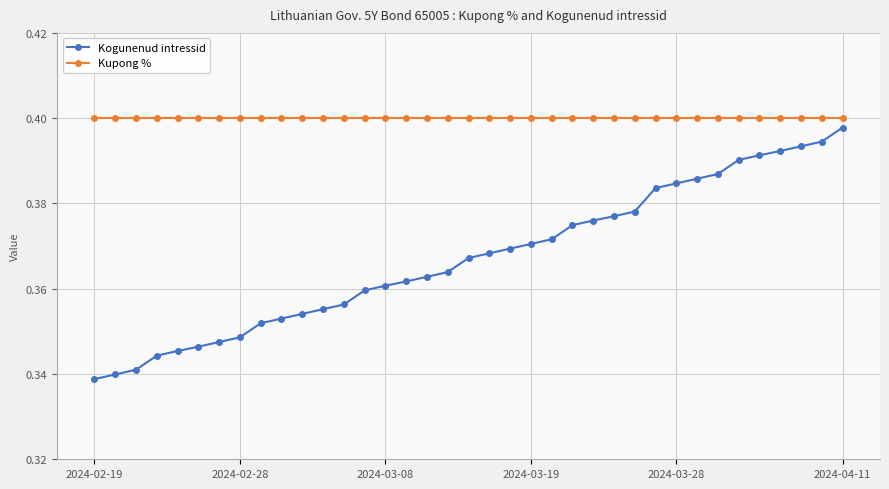

How many Kogunenud intressid values are between 0 and 1?

37